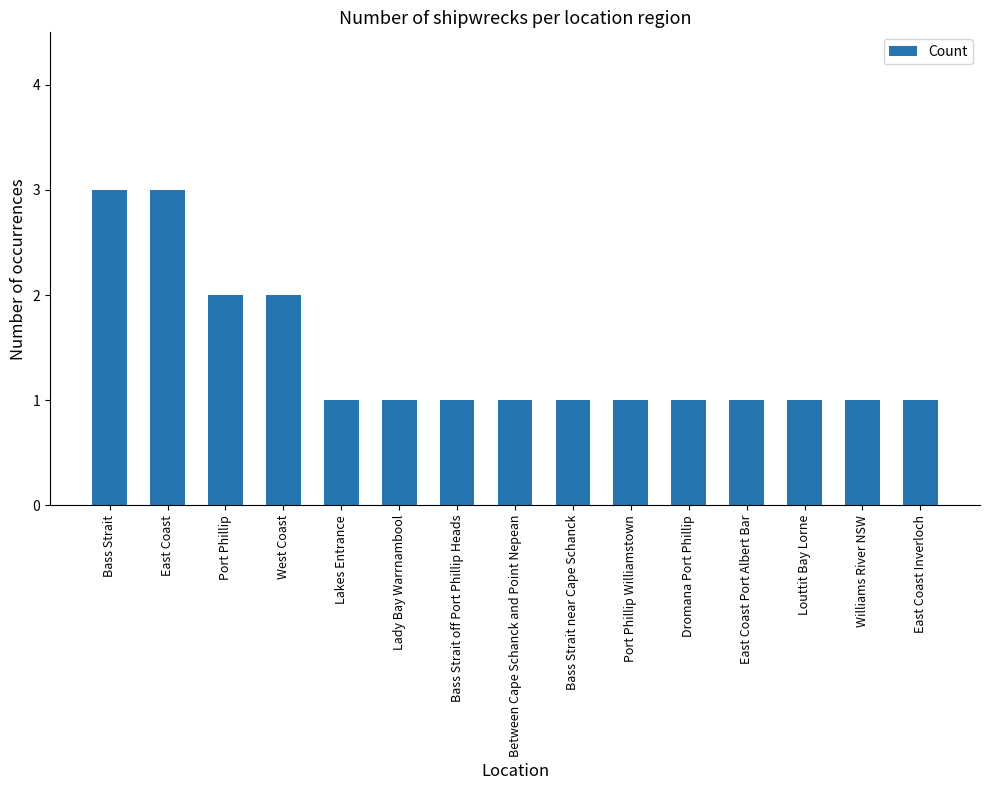

How many data points does each series have?

15